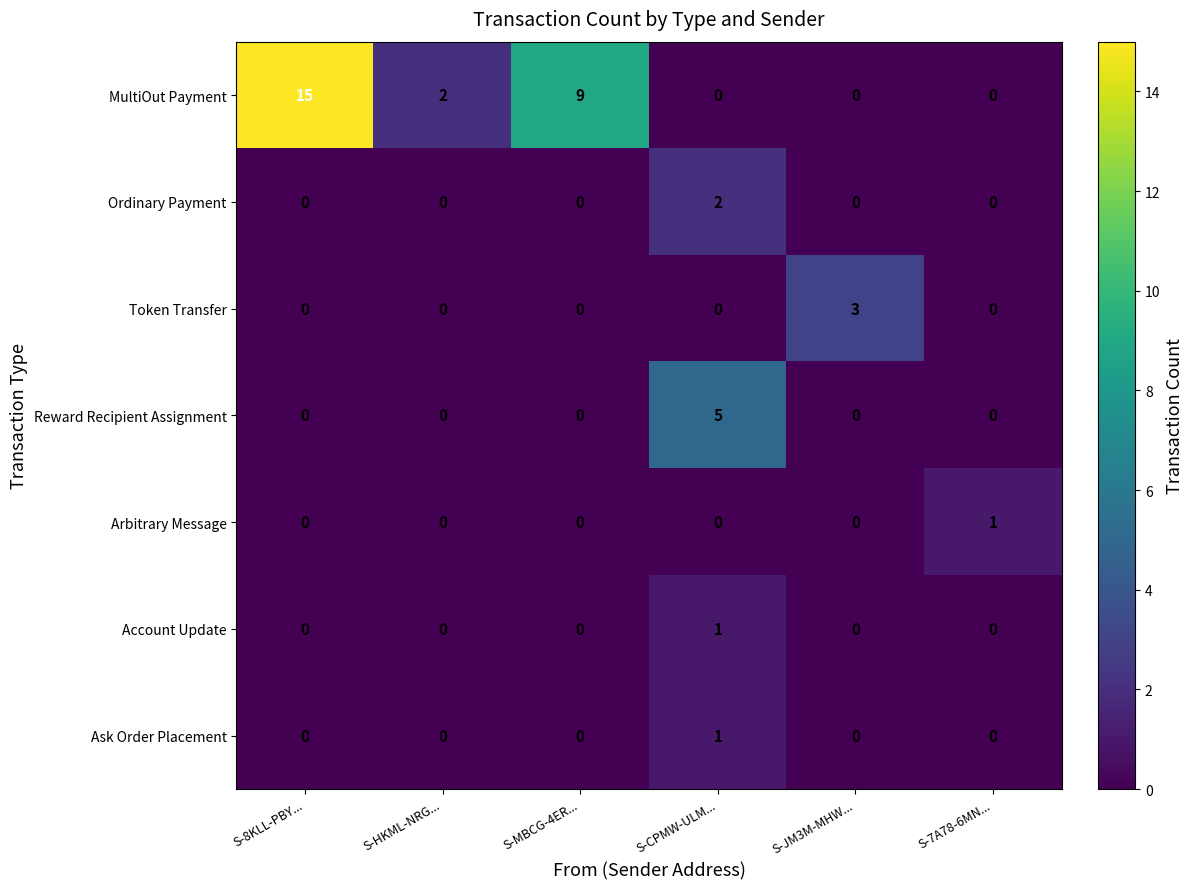

Which series has the largest range (max minus min)?

MultiOut Payment